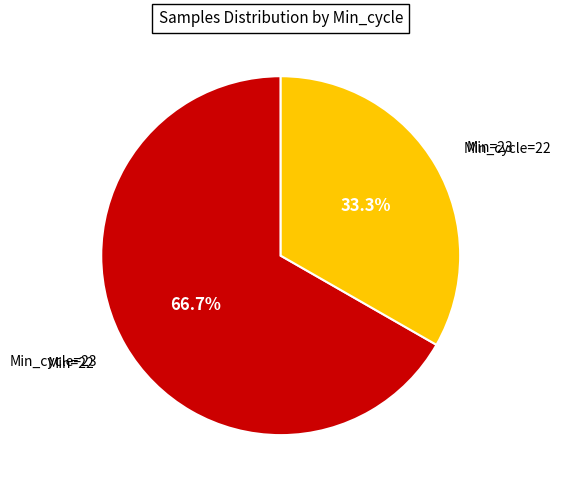

Is there a majority slice in this chart?

Yes